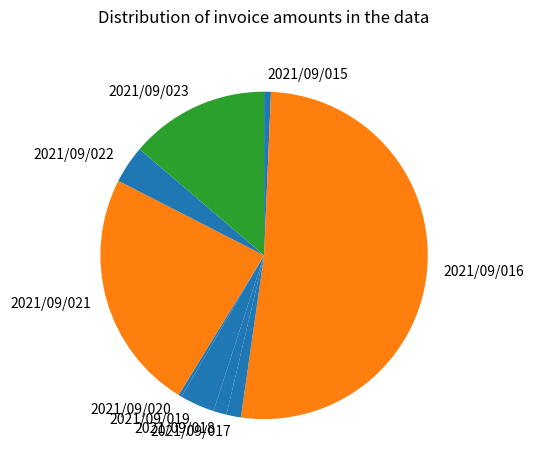

The 2021/09/016 slice represents 52% of the pie. True or false?

True